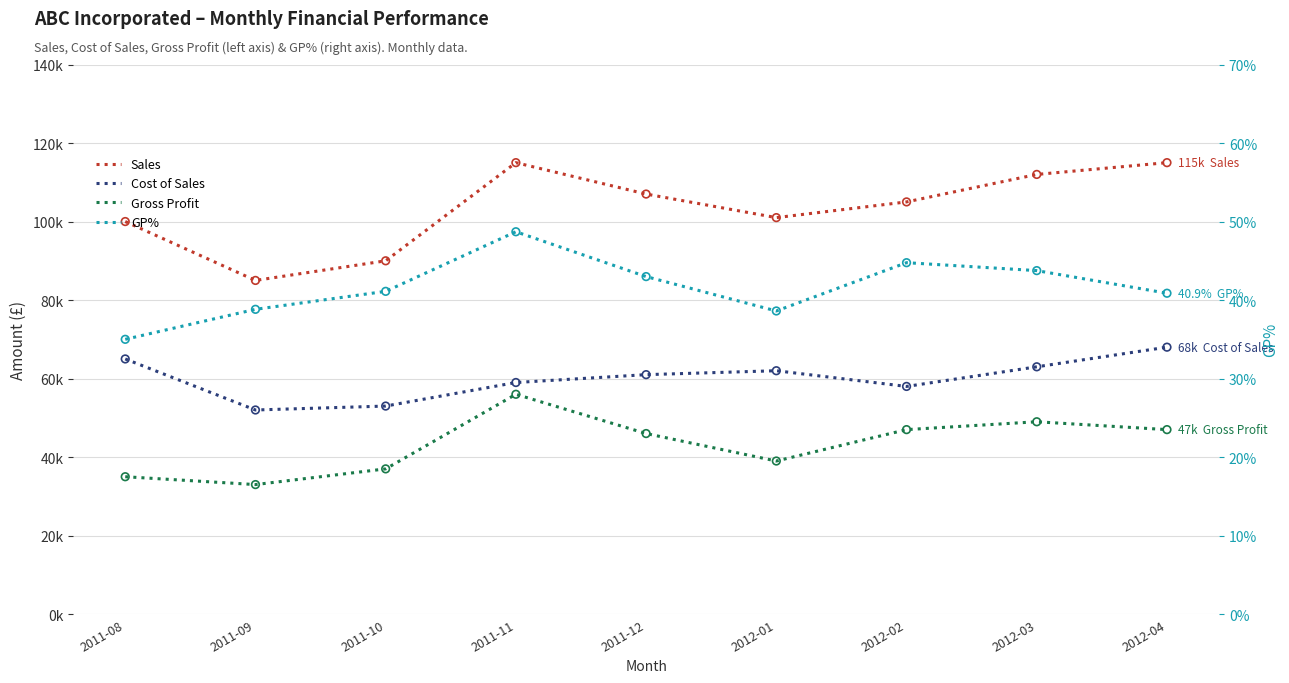

Which series has the largest Y range (max minus min)?

Sales